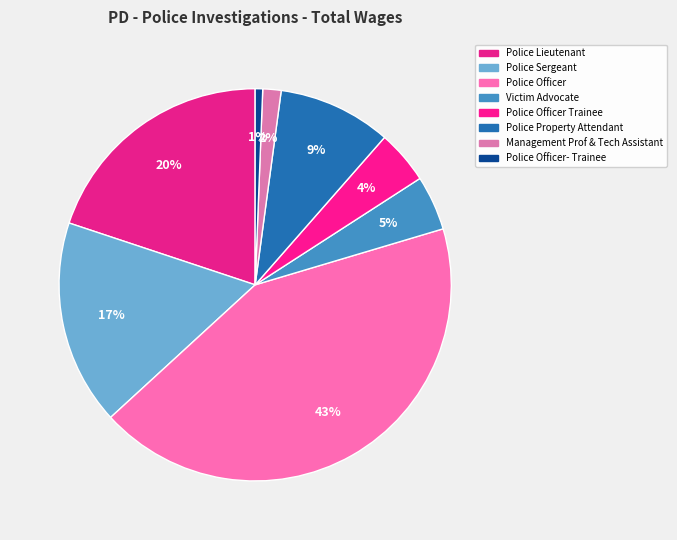

How many slices are in this pie chart?

8